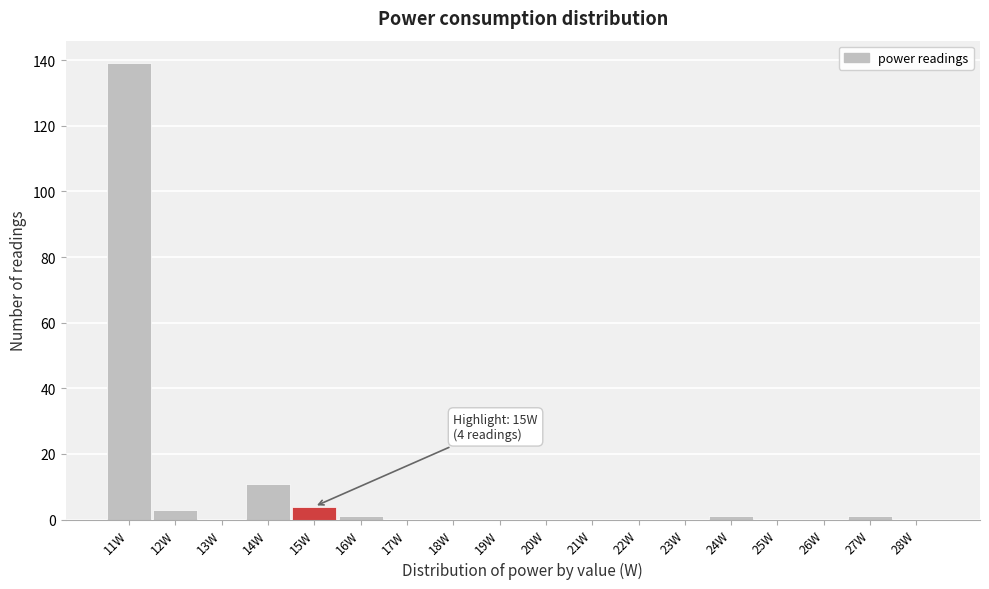

Over which range of the x-axis is the bar tallest?

10.5 to 11.5